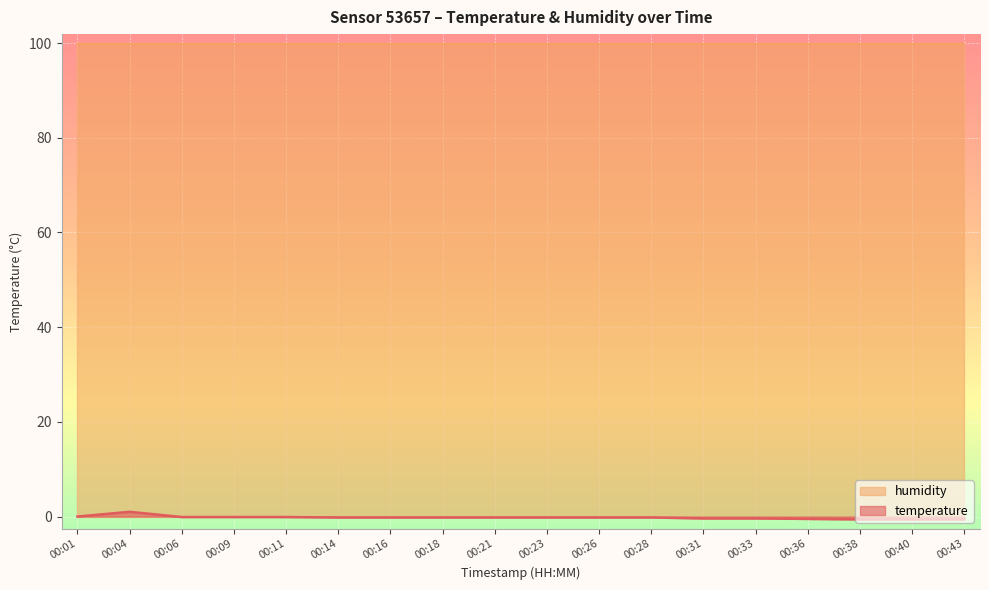

At which category does the data reach its first local peak?

00:04